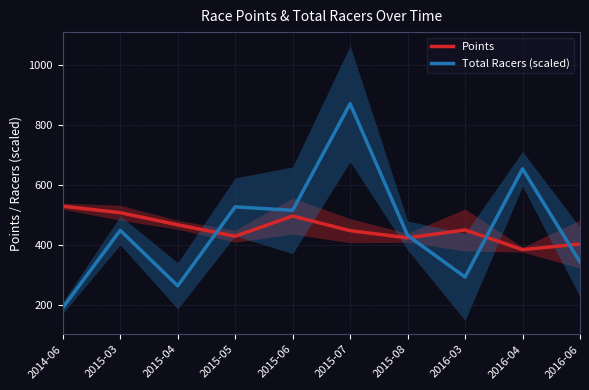

Which series has the largest range (max minus min)?

Total Racers (scaled)